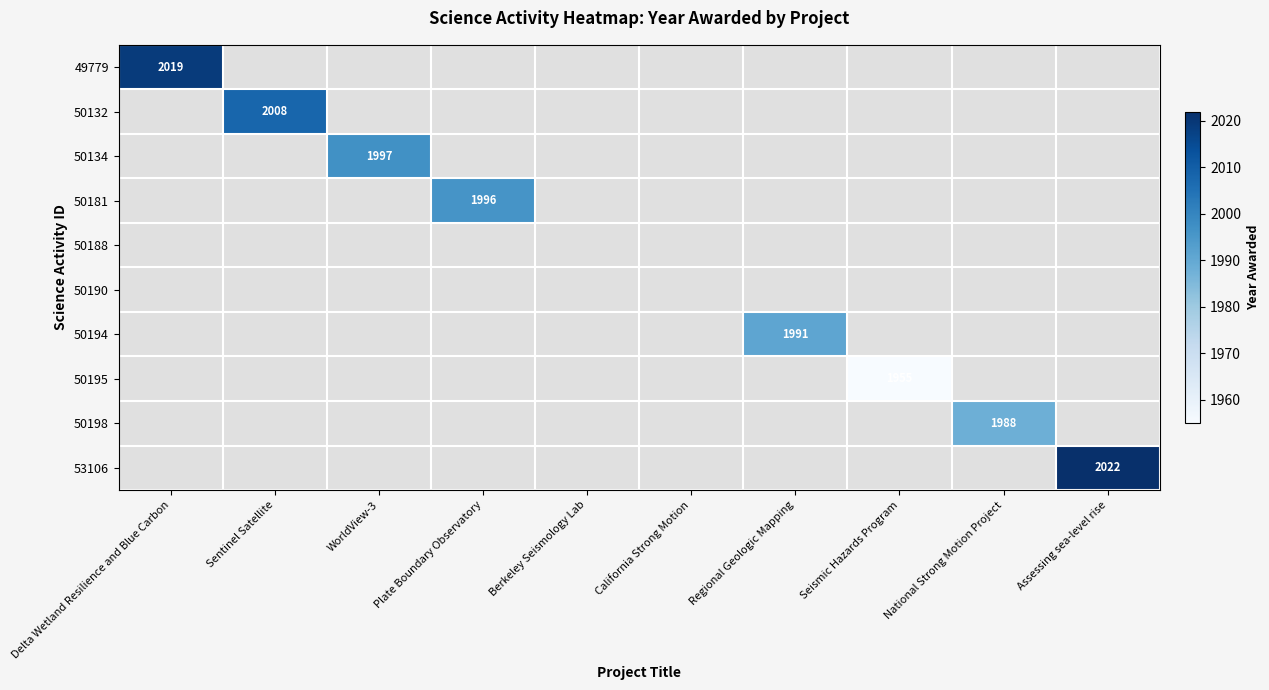

Which category has the lowest value across all series?

Seismic Hazards Program